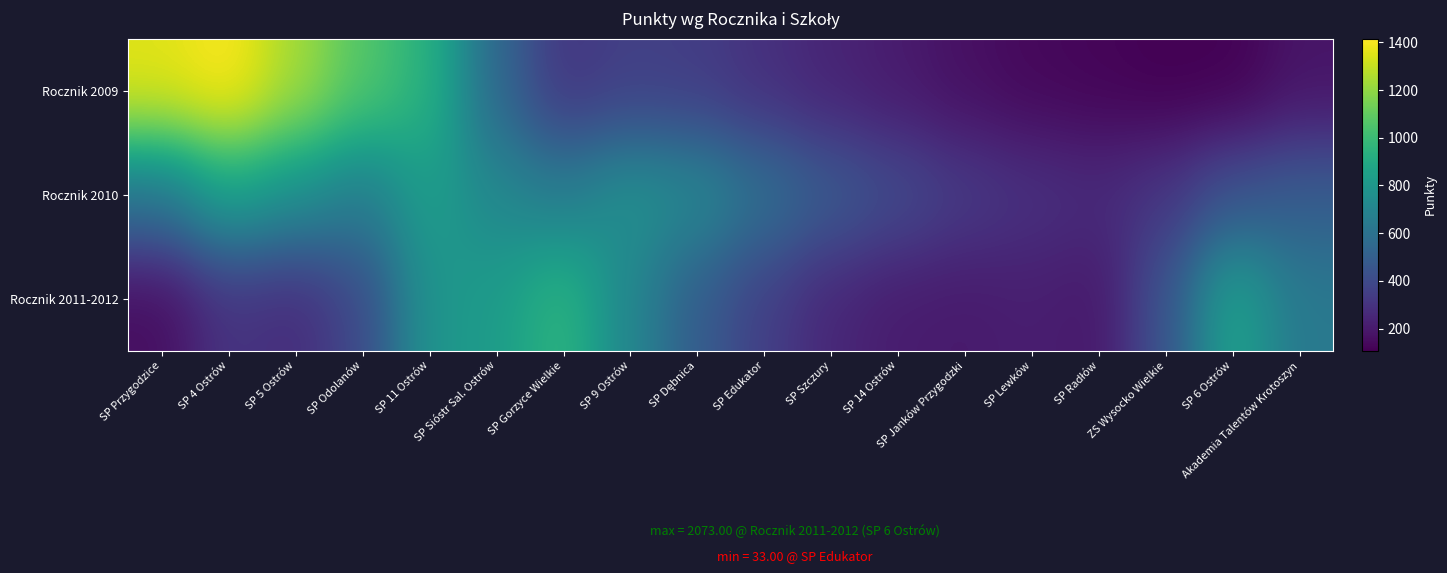

Rank the series by their maximum value, from lowest to highest.

Rocznik 2010, Rocznik 2011-2012, Rocznik 2009